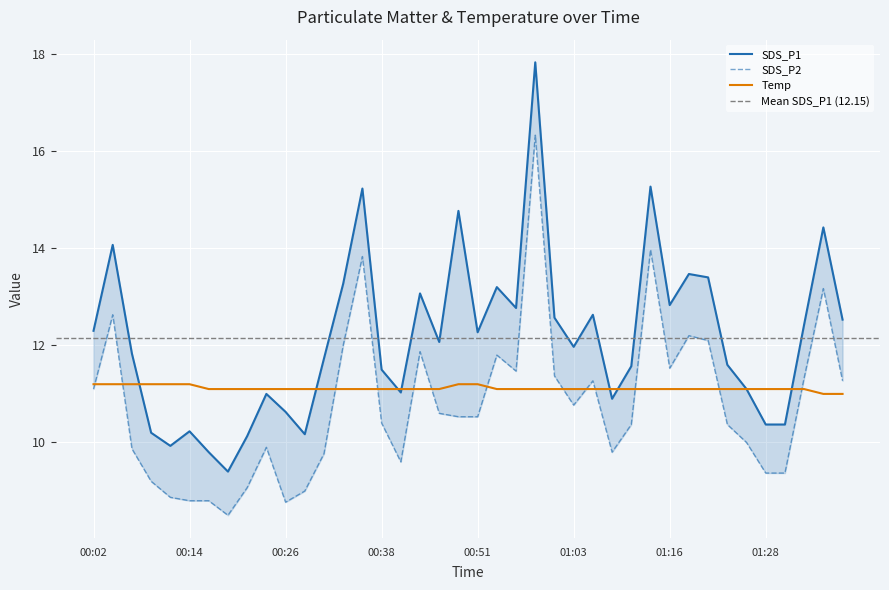

Is the value of SDS_P1 at 00:56 greater than the value of Temp at 01:28?

Yes